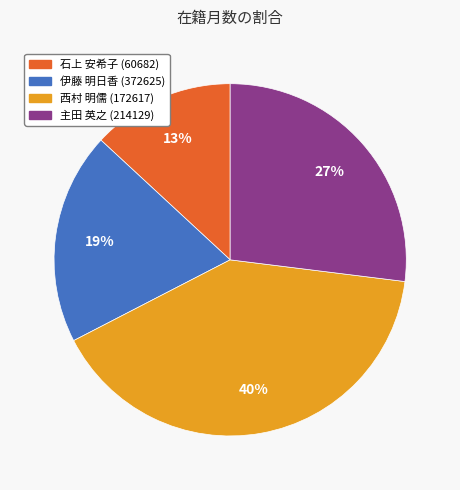

What percentage is the 伊藤 明日香 (372625) slice, to the nearest percent?

19%